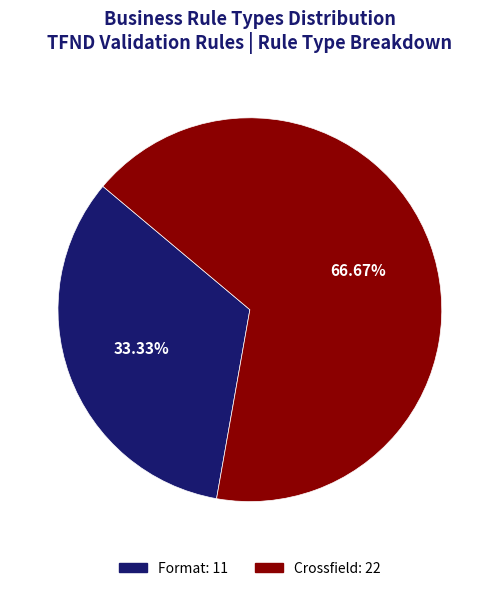

How much of the chart is everything except Format?

66.7%